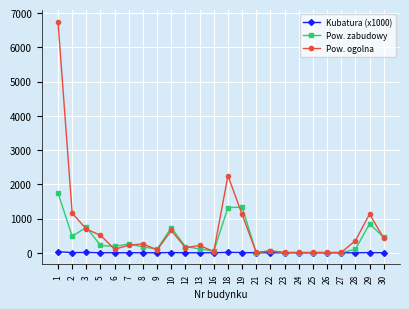

At which label does Pow. ogolna first exceed 221?

1